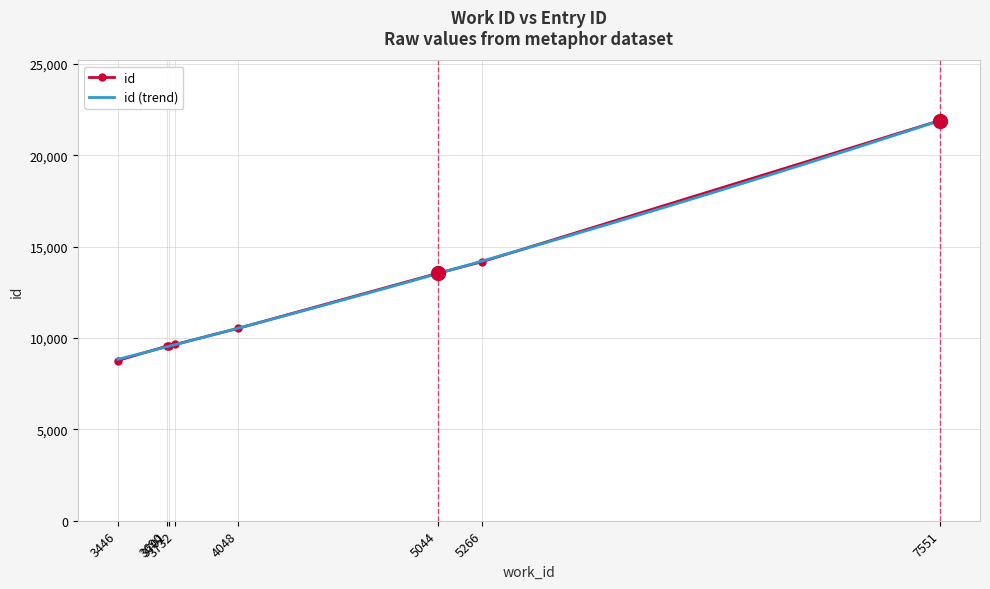

What is the difference between the maximum and minimum values?

13141